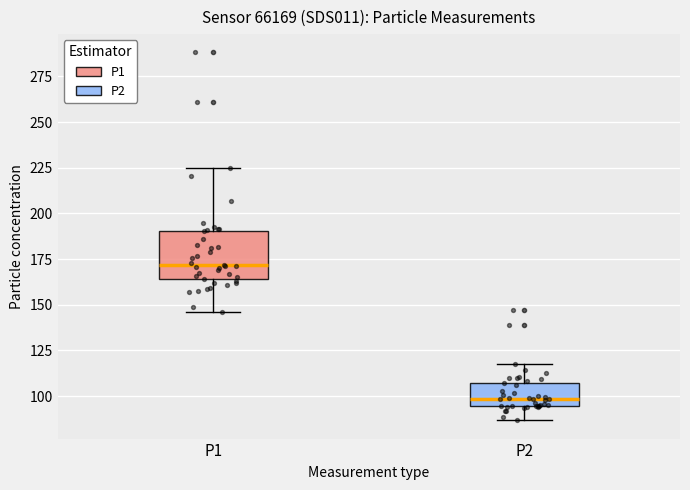

Which box's median line is the highest?

P1